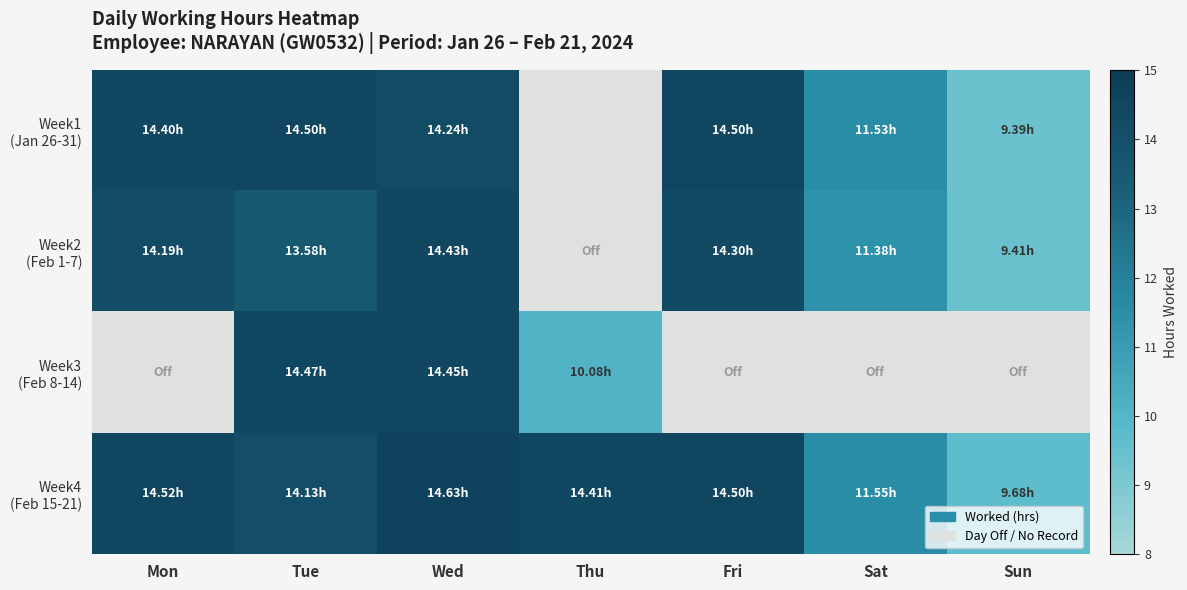

How many data points in Week1 (Jan 26-31) are above 14?

4